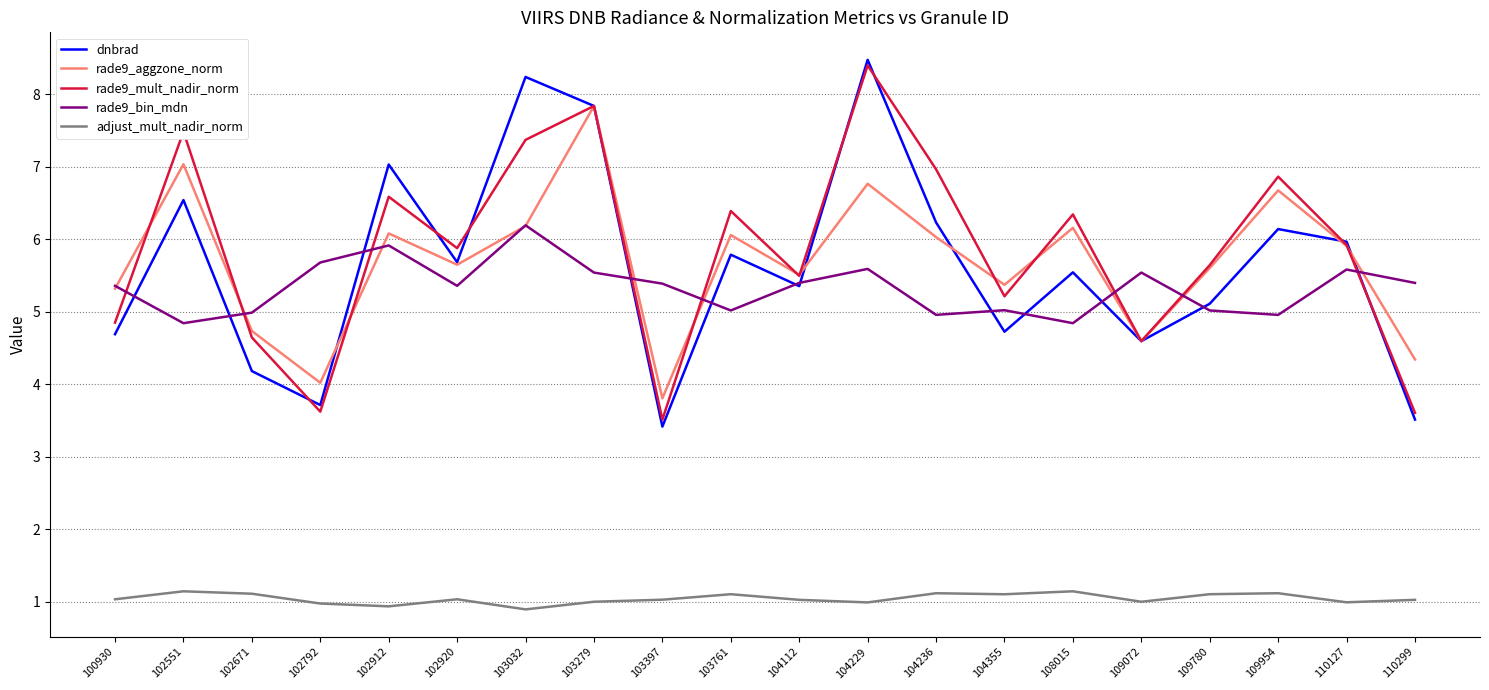

What is the difference between the highest and lowest values at 109954?

5.7